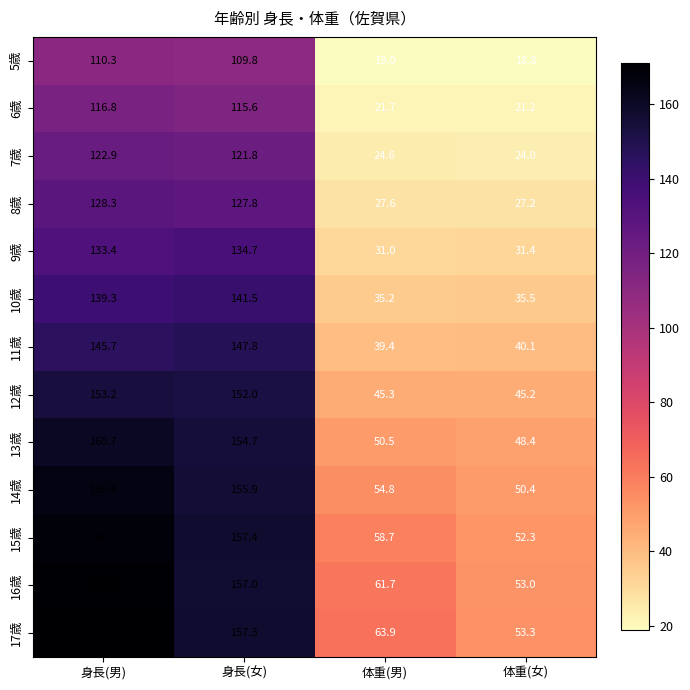

At which category does the chart reach its minimum across all series?

体重(女)